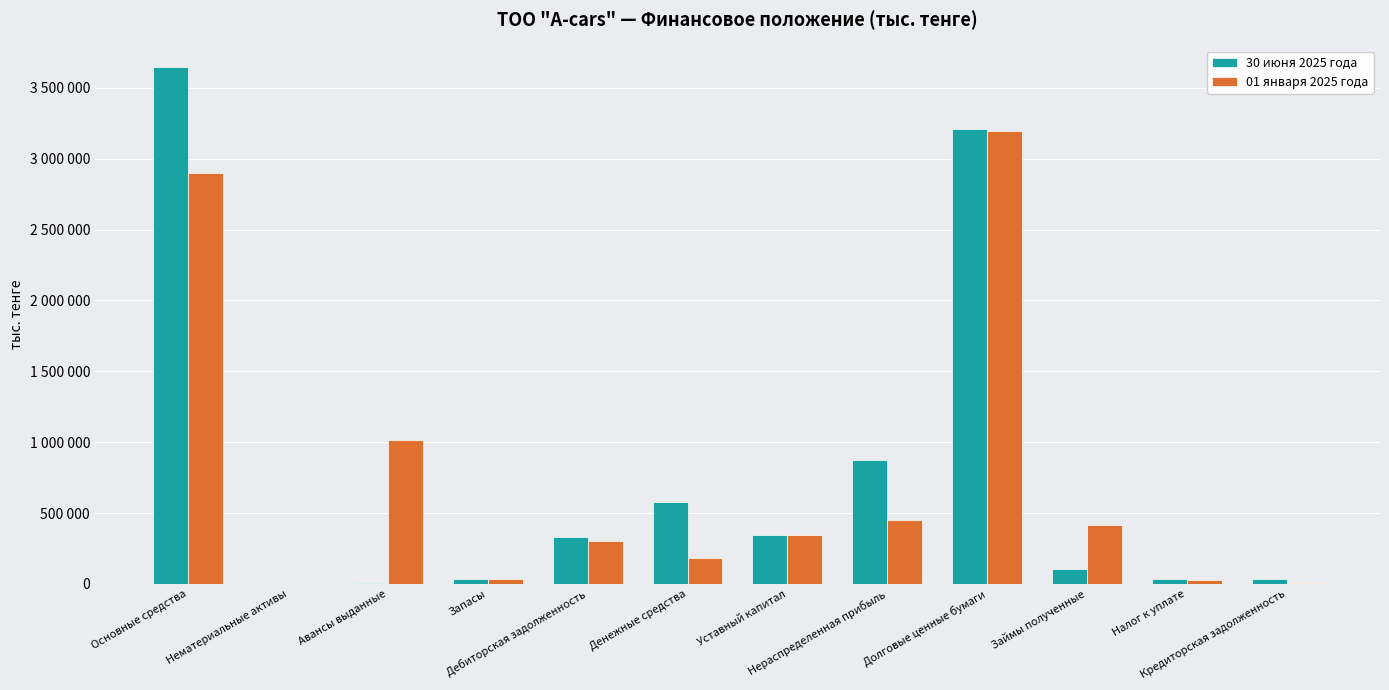

What is the average value of the 30 июня 2025 года series?

767054